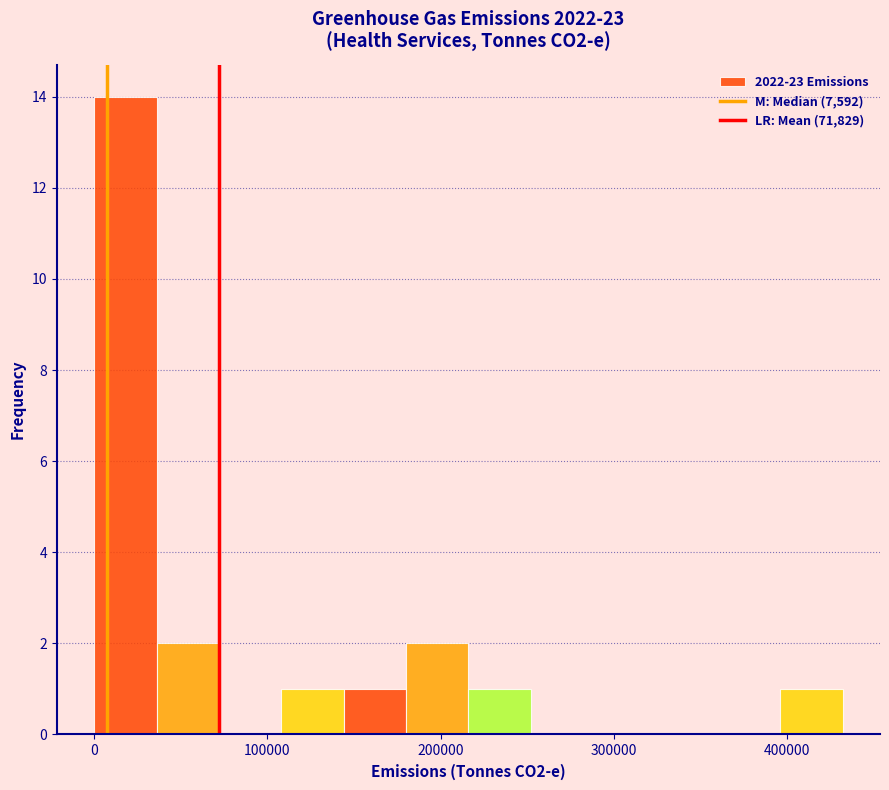

Around what value on the x-axis is the tallest bar? Give the approximate position of its centre, as read against the axis.

20000